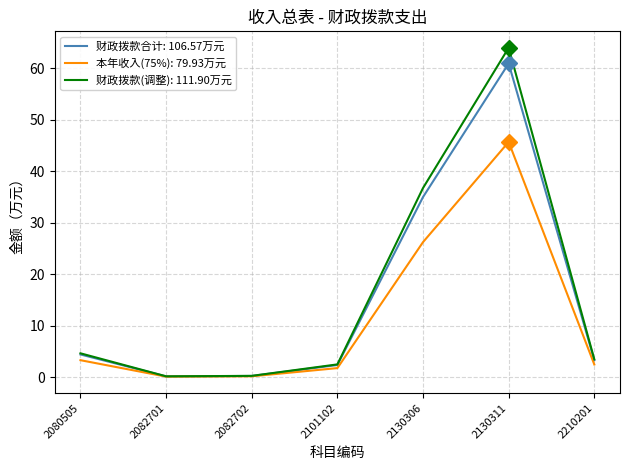

Read the 本年收入(75%): 79.93万元 value at 2210201.

2.5